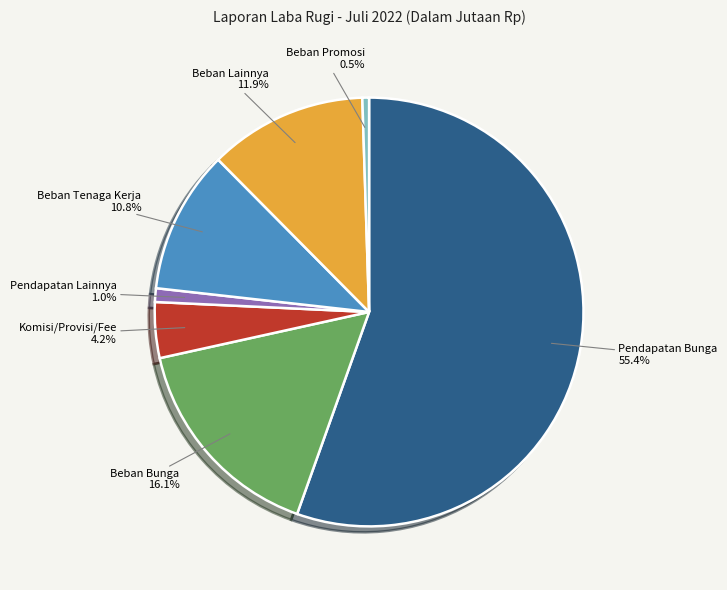

How many segments does this pie chart have?

7